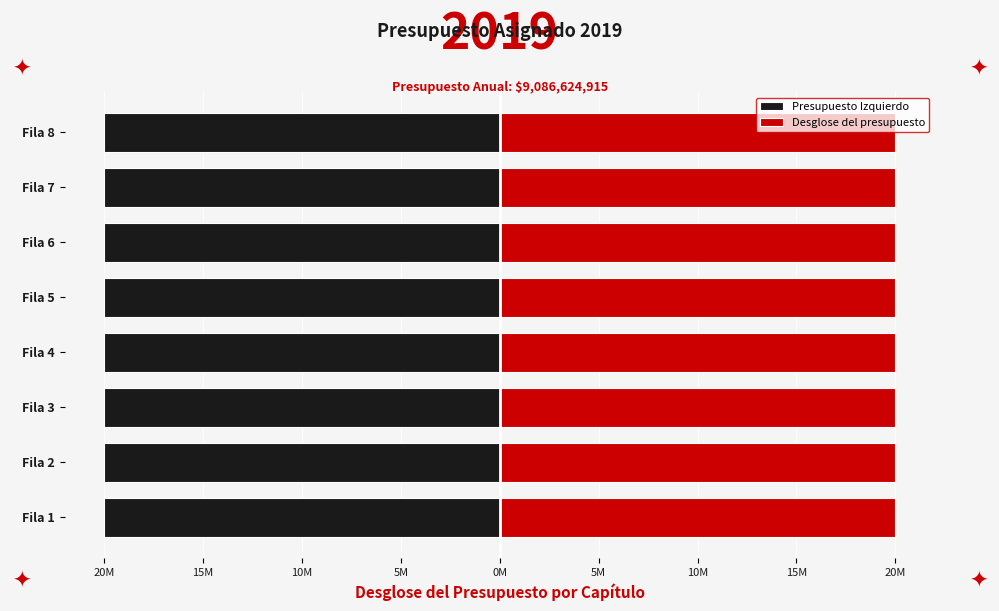

Between Fila 7 and Fila 2, which is larger?

Fila 7